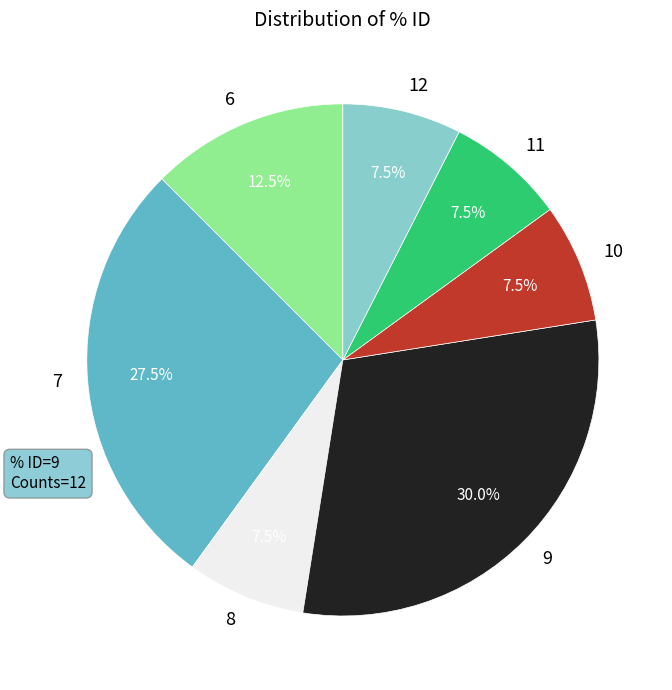

Between 7 and 9, which is larger?

9